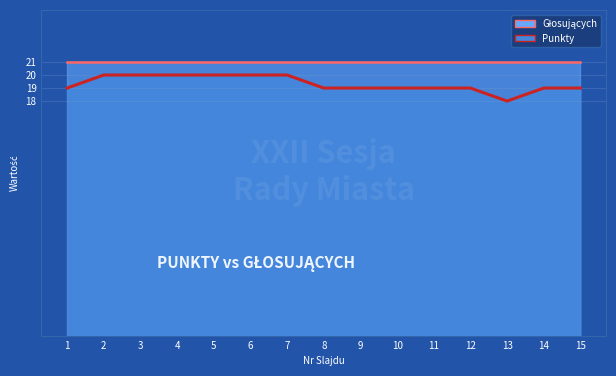

At which category does Punkty reach its first local valley?

13